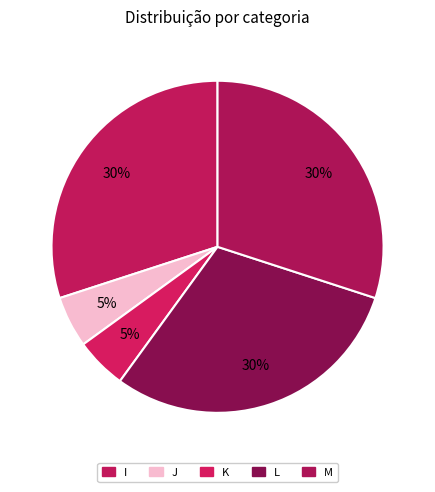

Rank the categories by value from highest to lowest.

I, L, M, J, K